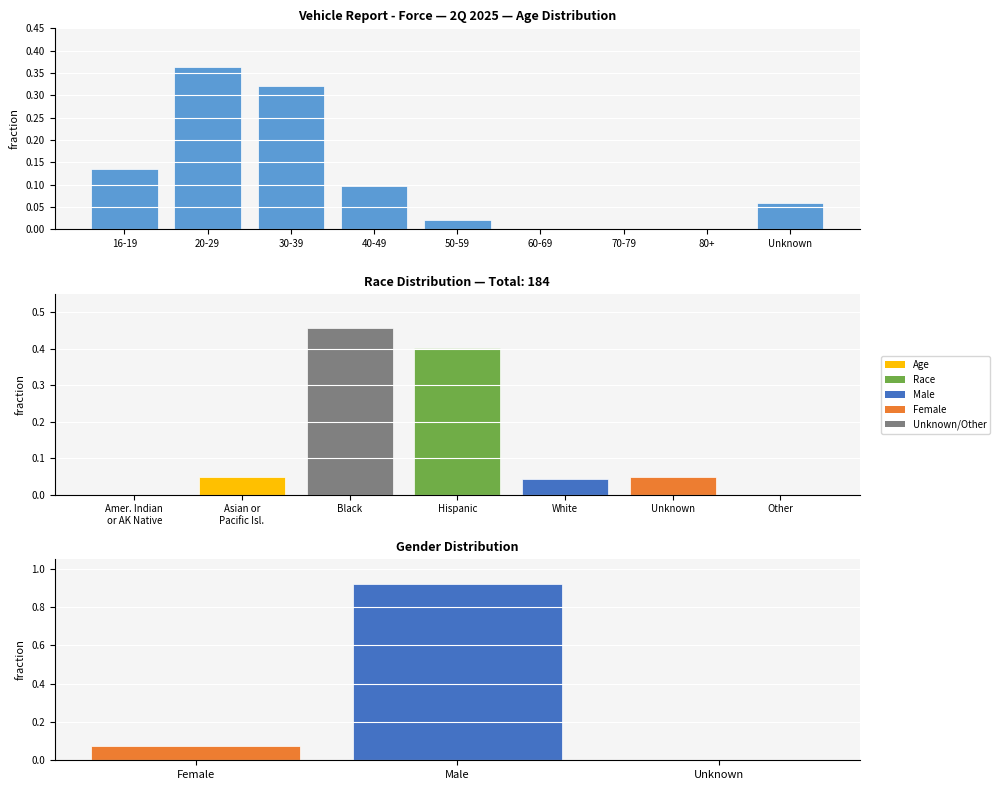

How many positive values are there?

6